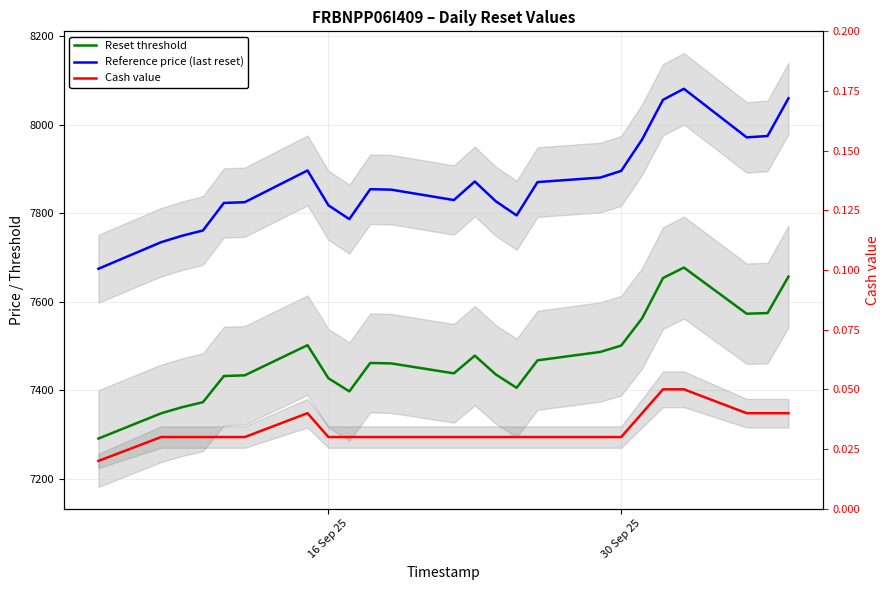

Reading left to right, what are all the values shown in this chart?

Reset threshold: 7291.0	7348.1	7361.9	7373.3	7432.3	7434.0	7502.1	7427.3	7397.6	7461.9	7460.9	7438.4	7478.4	7436.1	7405.6	7467.8	7486.8	7501.1	7562.8	7653.8	7677.5	7573.2	7574.7	7657.1
Reference price (last reset): 7674.8	7734.8	7749.4	7761.3	7823.5	7825.2	7896.9	7818.2	7787.0	7854.6	7853.6	7830.1	7872.0	7827.4	7795.4	7870.7	7880.9	7895.9	7966.9	8056.6	8081.5	7971.8	7974.9	8060.1
Cash value: 0.0	0.0	0.0	0.0	0.0	0.0	0.0	0.0	0.0	0.0	0.0	0.0	0.0	0.0	0.0	0.0	0.0	0.0	0.0	0.1	0.1	0.0	0.0	0.0